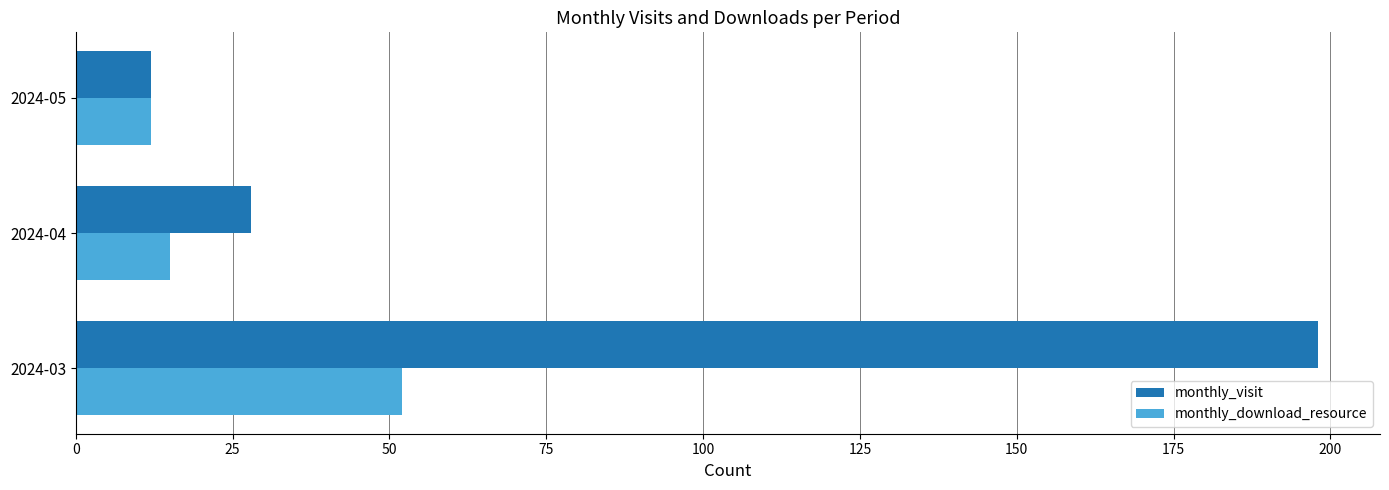

What is the difference between the highest and lowest values at 2024-03?

146